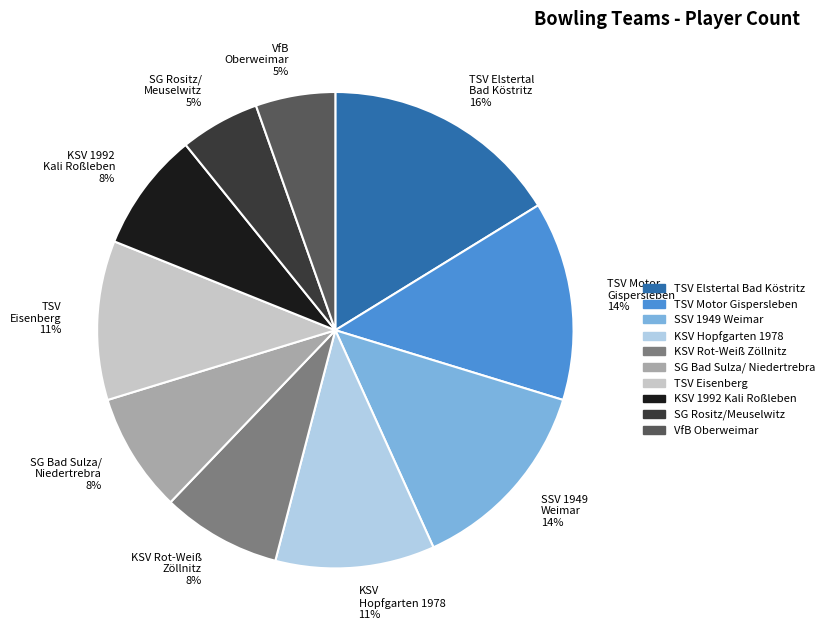

Which category has the biggest portion of the pie?

TSV Elstertal Bad Köstritz